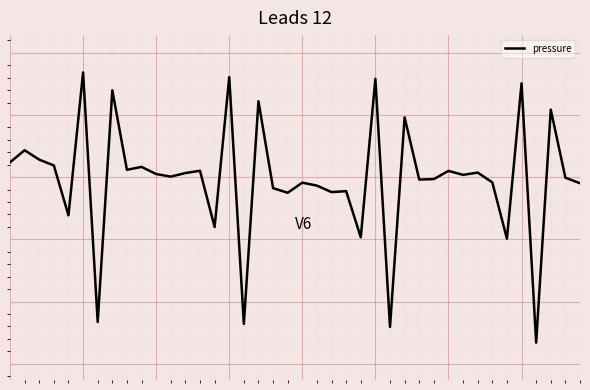

Rank the categories by value from highest to lowest.

5, 15, 25, 35, 7, 17, 37, 27, 1, 2, 0, 3, 9, 8, 13, 30, 32, 12, 10, 31, 11, 38, 29, 28, 33, 20, 39, 21, 18, 23, 22, 19, 4, 14, 24, 34, 6, 16, 26, 36